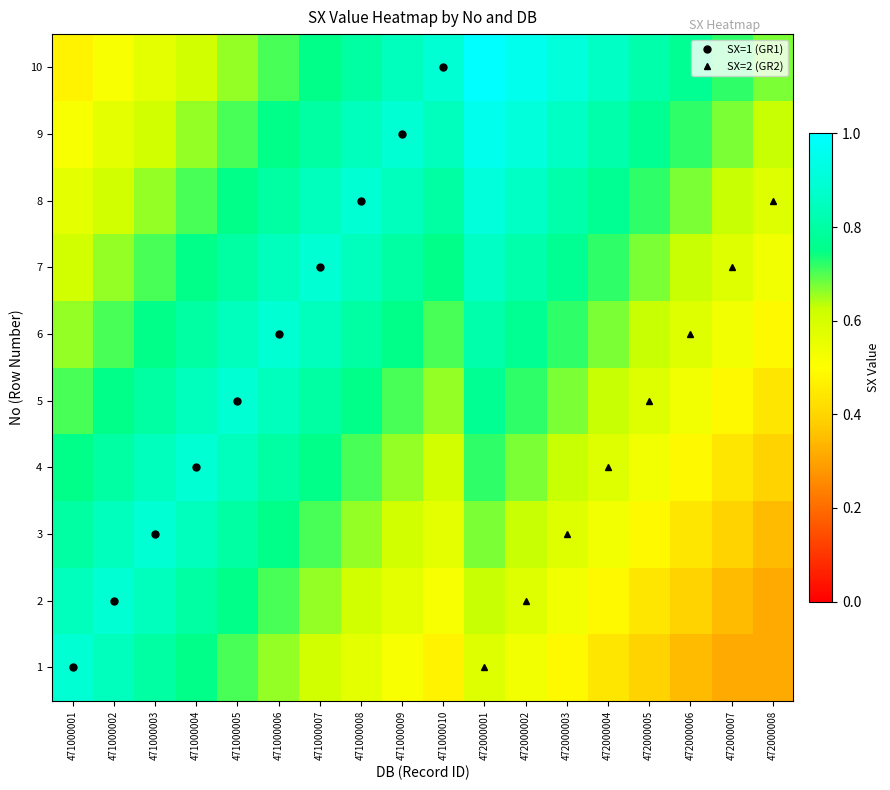

Reading left to right, list all the values displayed in this chart.

1: 471000001=0.9	471000002=0.8	471000003=0.8	471000004=0.8	471000005=0.7	471000006=0.7	471000007=0.6	471000008=0.6	471000009=0.5	471000010=0.5	472000001=0.6	472000002=0.5	472000003=0.5	472000004=0.4	472000005=0.4	472000006=0.3	472000007=0.3	472000008=0.3
2: 471000001=0.8	471000002=0.9	471000003=0.8	471000004=0.8	471000005=0.8	471000006=0.7	471000007=0.7	471000008=0.6	471000009=0.6	471000010=0.5	472000001=0.6	472000002=0.6	472000003=0.5	472000004=0.5	472000005=0.4	472000006=0.4	472000007=0.3	472000008=0.3
3: 471000001=0.8	471000002=0.8	471000003=0.9	471000004=0.8	471000005=0.8	471000006=0.8	471000007=0.7	471000008=0.7	471000009=0.6	471000010=0.6	472000001=0.7	472000002=0.6	472000003=0.6	472000004=0.5	472000005=0.5	472000006=0.4	472000007=0.4	472000008=0.3
4: 471000001=0.8	471000002=0.8	471000003=0.8	471000004=0.9	471000005=0.8	471000006=0.8	471000007=0.8	471000008=0.7	471000009=0.7	471000010=0.6	472000001=0.7	472000002=0.7	472000003=0.6	472000004=0.6	472000005=0.5	472000006=0.5	472000007=0.4	472000008=0.4
5: 471000001=0.7	471000002=0.8	471000003=0.8	471000004=0.8	471000005=0.9	471000006=0.8	471000007=0.8	471000008=0.8	471000009=0.7	471000010=0.7	472000001=0.8	472000002=0.7	472000003=0.7	472000004=0.6	472000005=0.6	472000006=0.5	472000007=0.5	472000008=0.4
6: 471000001=0.7	471000002=0.7	471000003=0.8	471000004=0.8	471000005=0.8	471000006=0.9	471000007=0.8	471000008=0.8	471000009=0.8	471000010=0.7	472000001=0.8	472000002=0.8	472000003=0.7	472000004=0.7	472000005=0.6	472000006=0.6	472000007=0.5	472000008=0.5
7: 471000001=0.6	471000002=0.7	471000003=0.7	471000004=0.8	471000005=0.8	471000006=0.8	471000007=0.9	471000008=0.8	471000009=0.8	471000010=0.8	472000001=0.9	472000002=0.8	472000003=0.8	472000004=0.7	472000005=0.7	472000006=0.6	472000007=0.6	472000008=0.5
8: 471000001=0.6	471000002=0.6	471000003=0.7	471000004=0.7	471000005=0.8	471000006=0.8	471000007=0.8	471000008=0.9	471000009=0.8	471000010=0.8	472000001=0.9	472000002=0.9	472000003=0.8	472000004=0.8	472000005=0.7	472000006=0.7	472000007=0.6	472000008=0.6
9: 471000001=0.5	471000002=0.6	471000003=0.6	471000004=0.7	471000005=0.7	471000006=0.8	471000007=0.8	471000008=0.8	471000009=0.9	471000010=0.8	472000001=1.0	472000002=0.9	472000003=0.9	472000004=0.8	472000005=0.8	472000006=0.7	472000007=0.7	472000008=0.6
10: 471000001=0.5	471000002=0.5	471000003=0.6	471000004=0.6	471000005=0.7	471000006=0.7	471000007=0.8	471000008=0.8	471000009=0.8	471000010=0.9	472000001=1.0	472000002=1.0	472000003=0.9	472000004=0.9	472000005=0.8	472000006=0.8	472000007=0.7	472000008=0.7